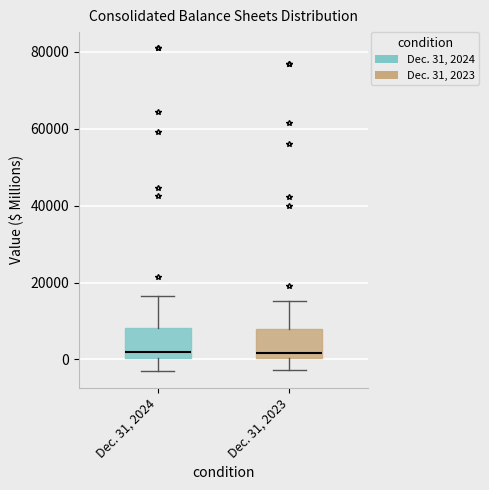

Reading left to right, transcribe this box plot: for each box, give where its median line is, the range the box spans, and where its two whiskers end, as read against the y-axis. The values are not printed on the chart, so give them approximately, as read against the axis.

Dec. 31, 2024: median 2000, box 0 to 8000, whiskers -4000 to 16000
Dec. 31, 2023: median 2000, box 0 to 8000, whiskers -2000 to 16000